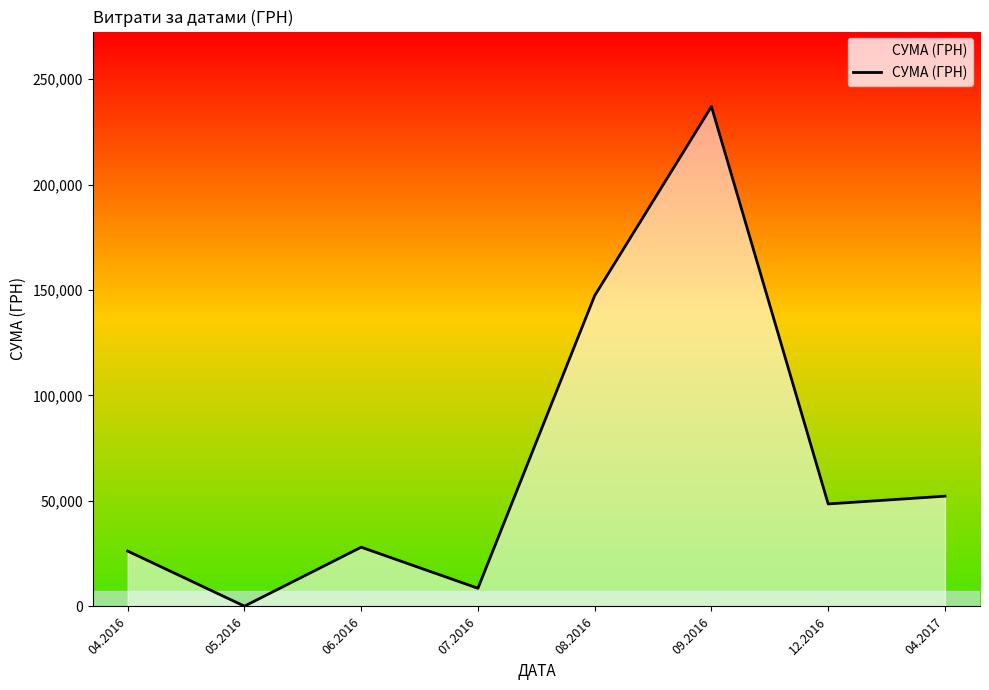

What is the change in value from 04.2016 to 09.2016?

+210727.8